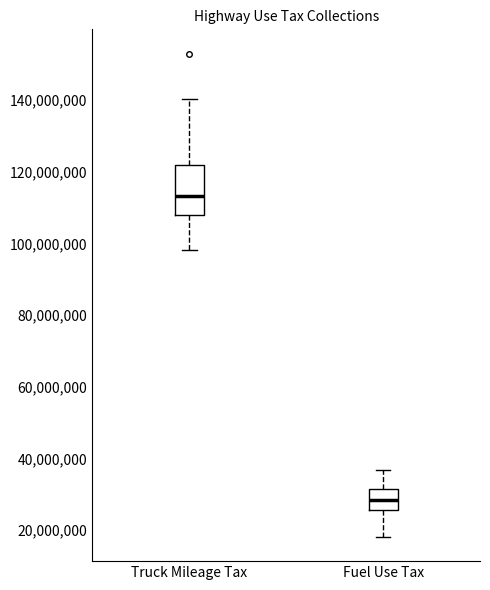

Where does the median line of the box for Truck Mileage Tax sit on the y-axis? The values are not printed on the chart, so give them approximately, as read against the axis.

114000000